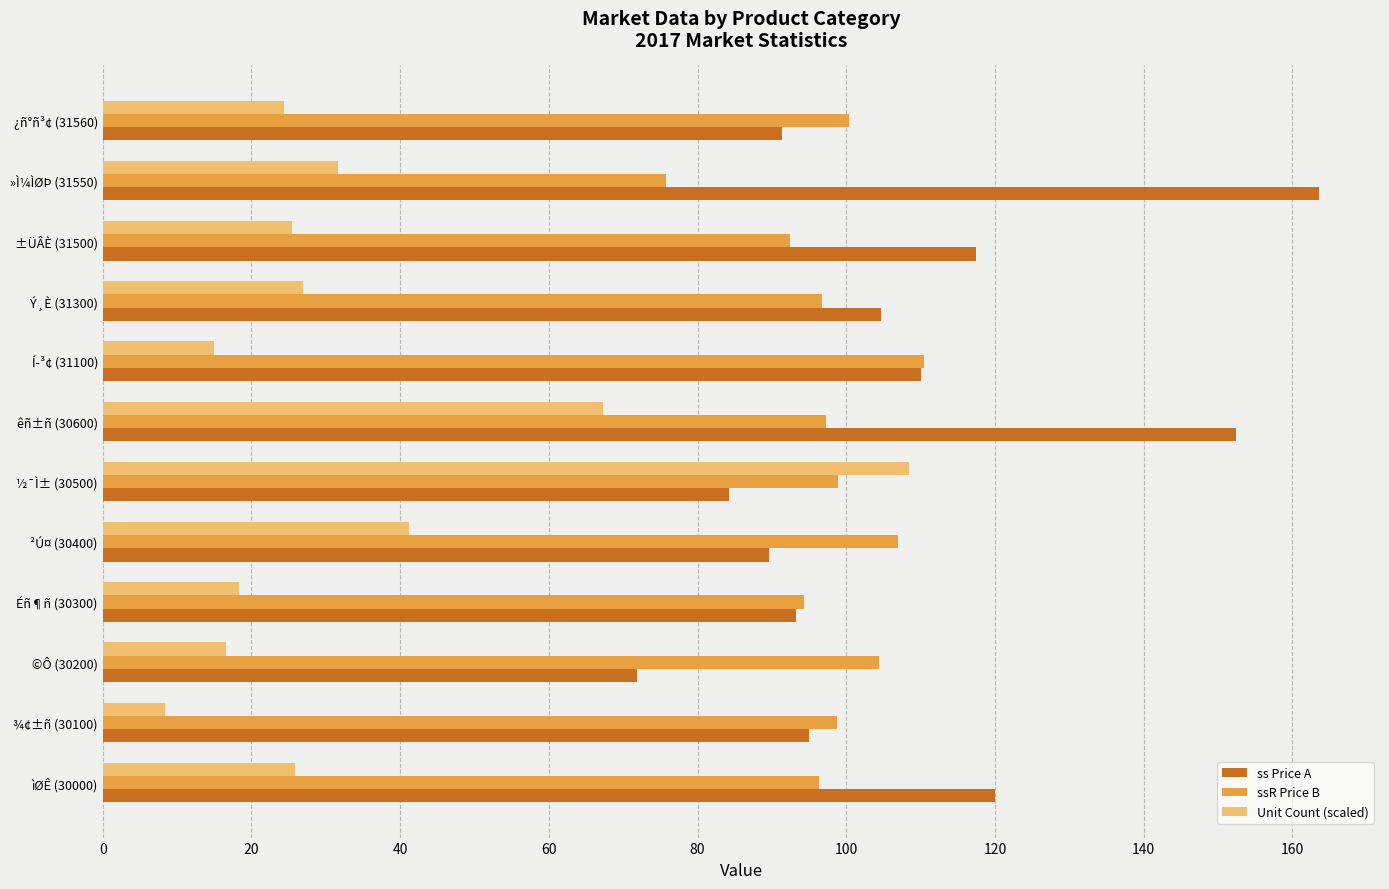

At which category is the sum across all series the highest?

êñ±ñ (30600)